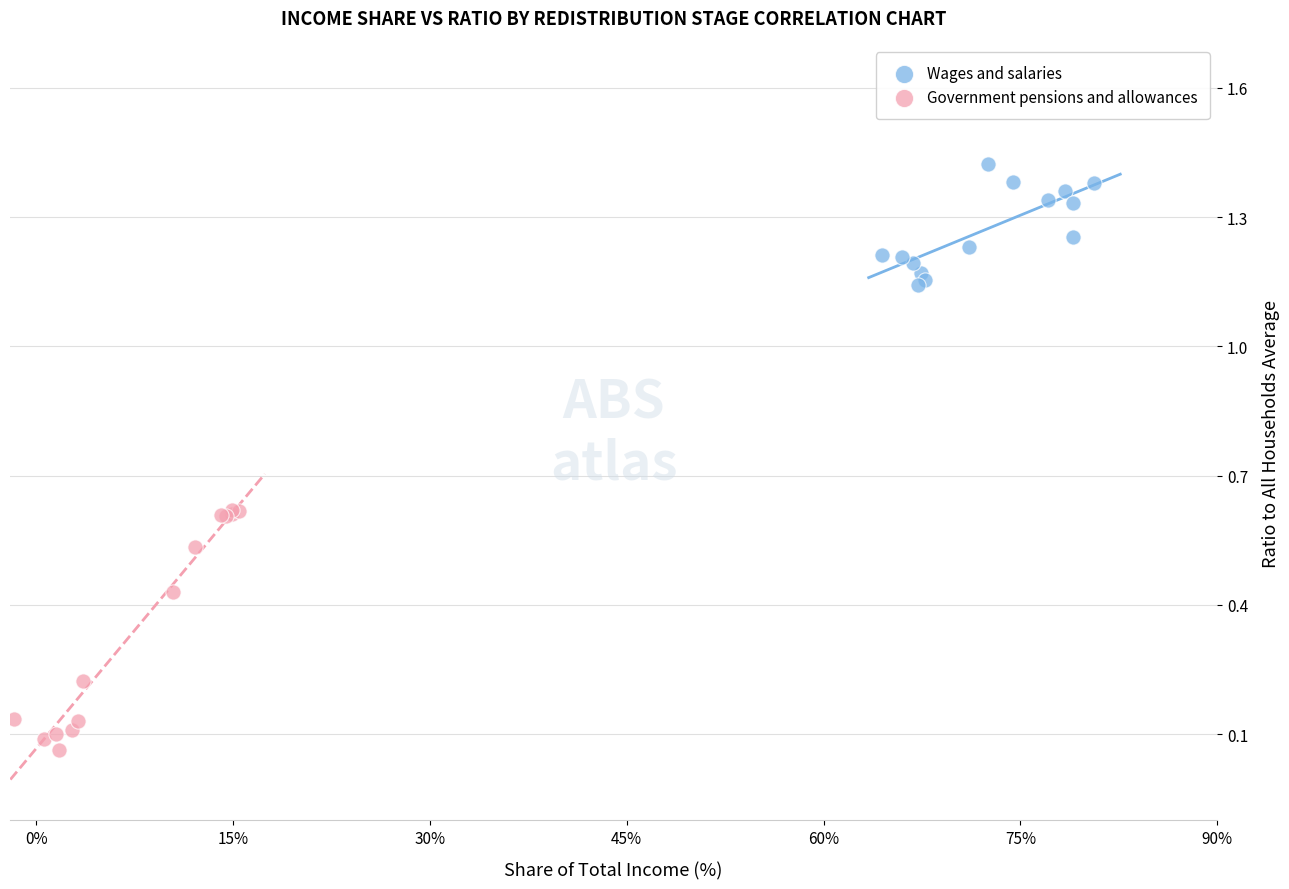

What are all the series names shown in the legend?

Wages and salaries, Government pensions and allowances